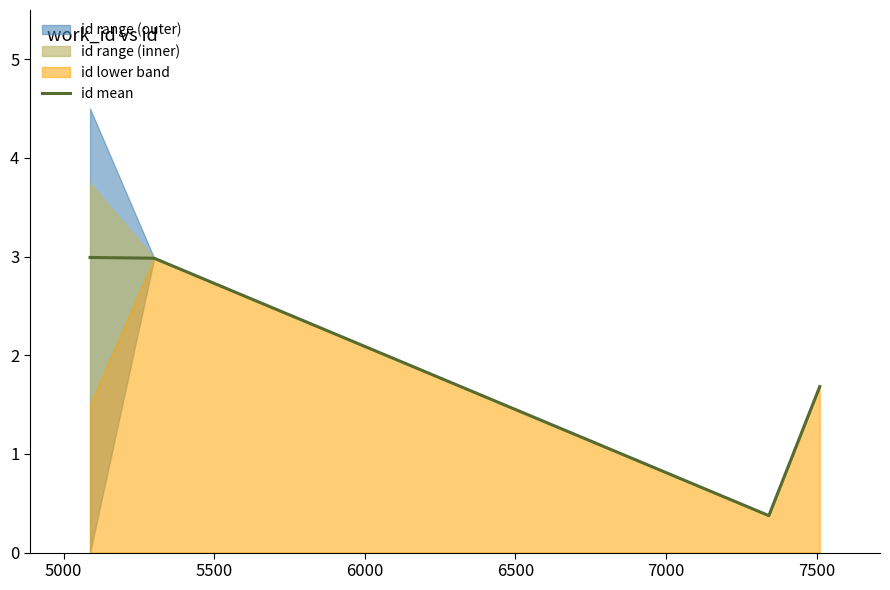

Count the values in the range 1 to 2.

1